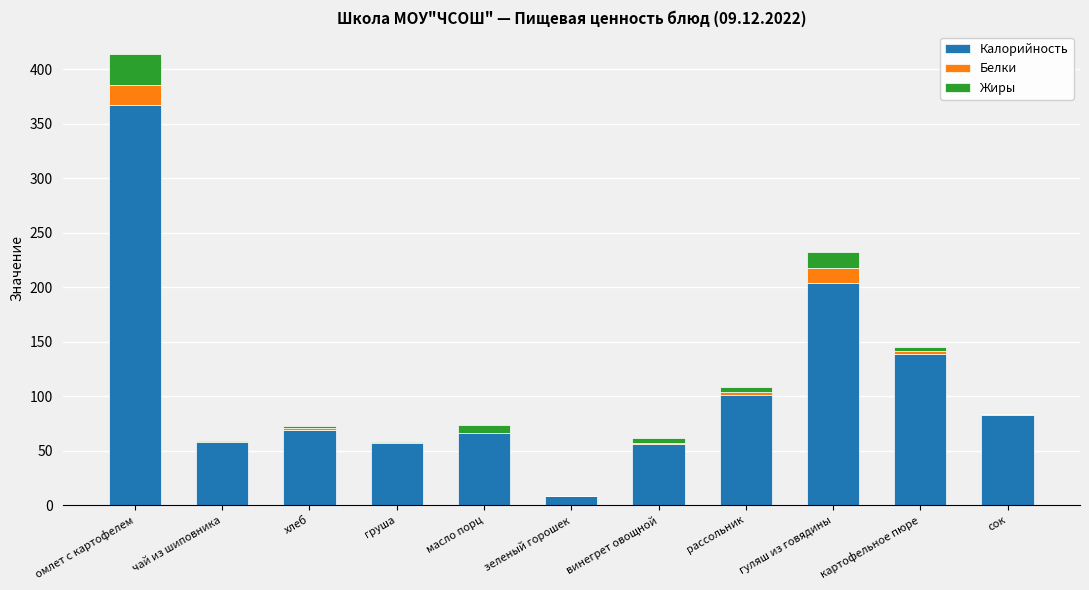

At which category is the sum across all series the highest?

омлет с картофелем